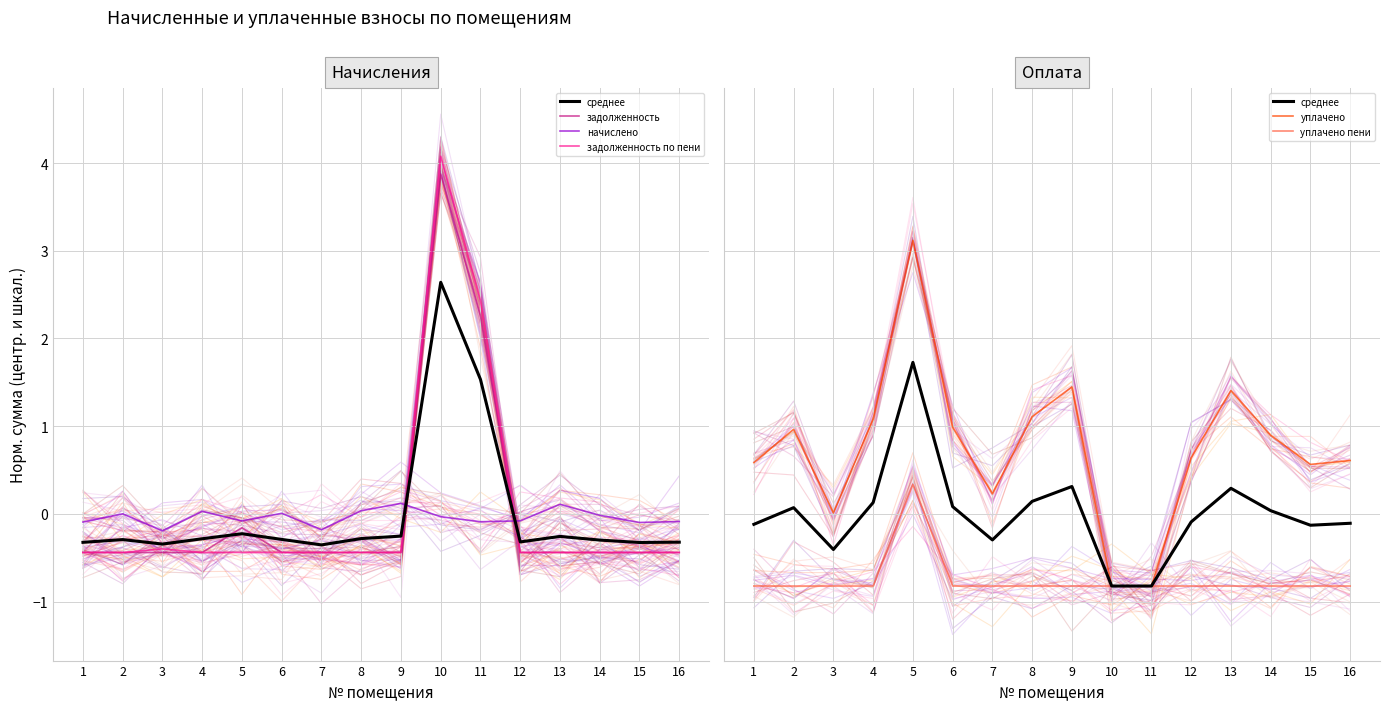

What is the difference between the maximum and second lowest values in the среднее series?

2.5